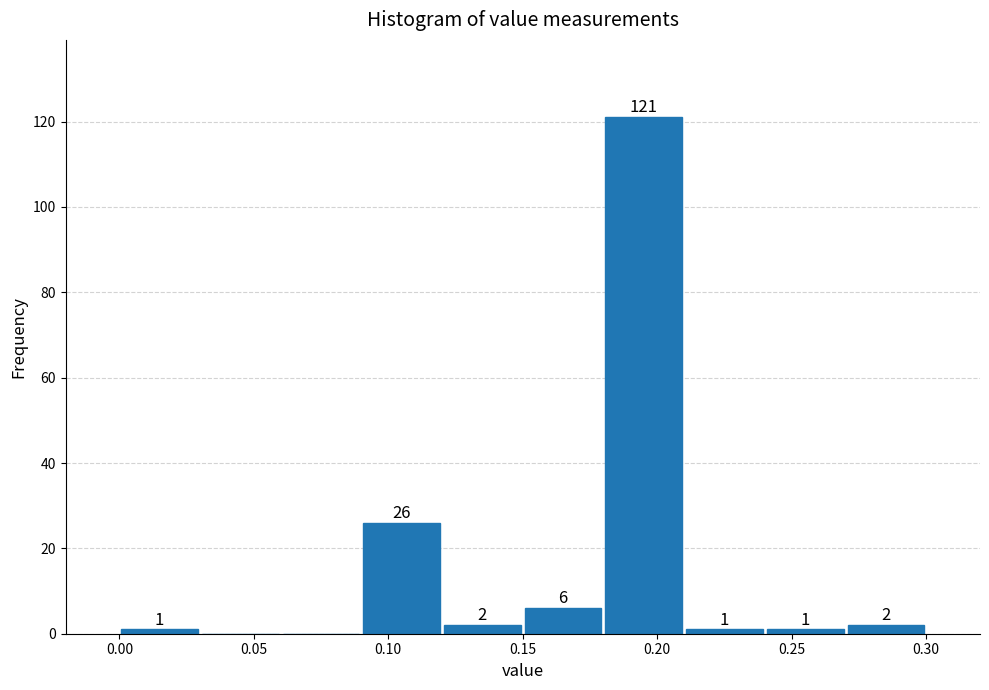

Over which range of the x-axis is the bar tallest?

0.18 to 0.21